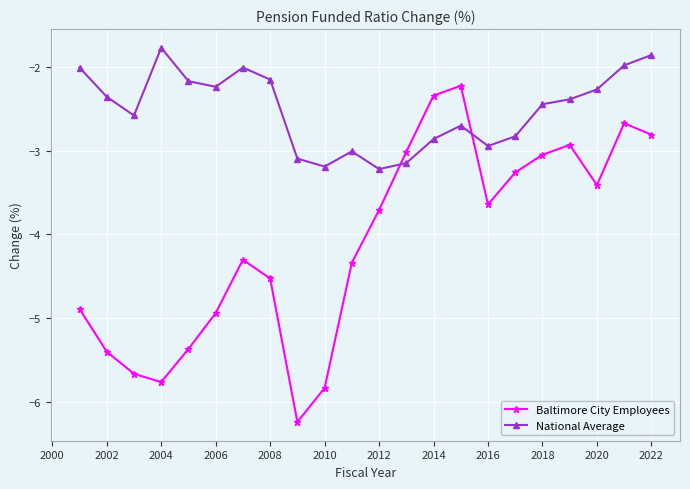

How many distinct data groups are displayed?

2